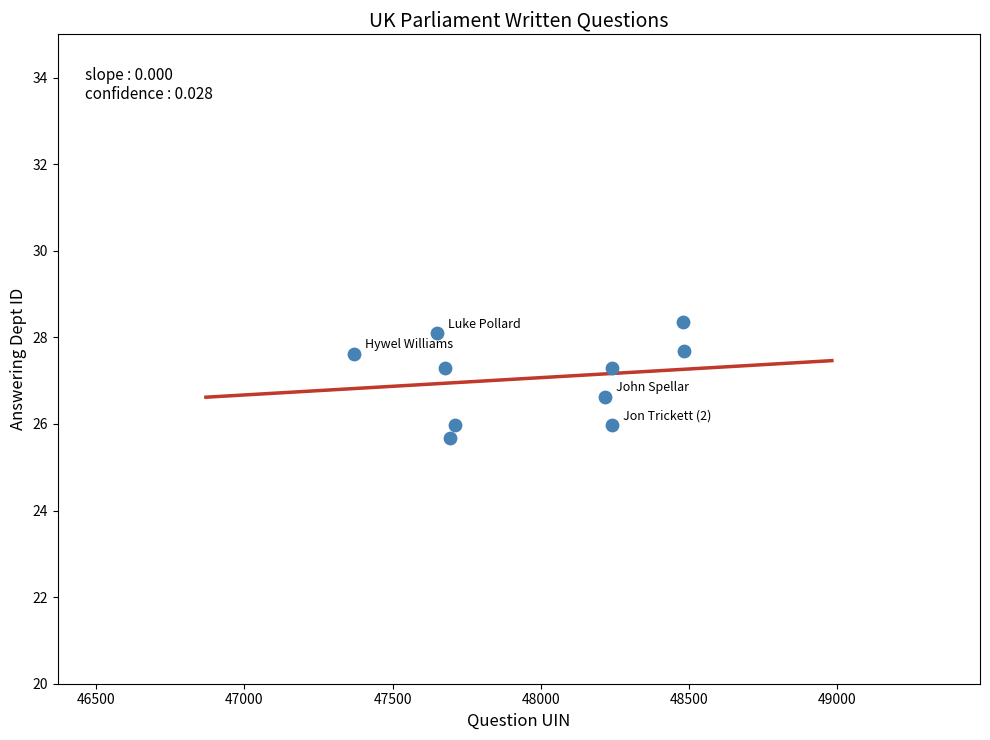

What is the average X value?

47976.0